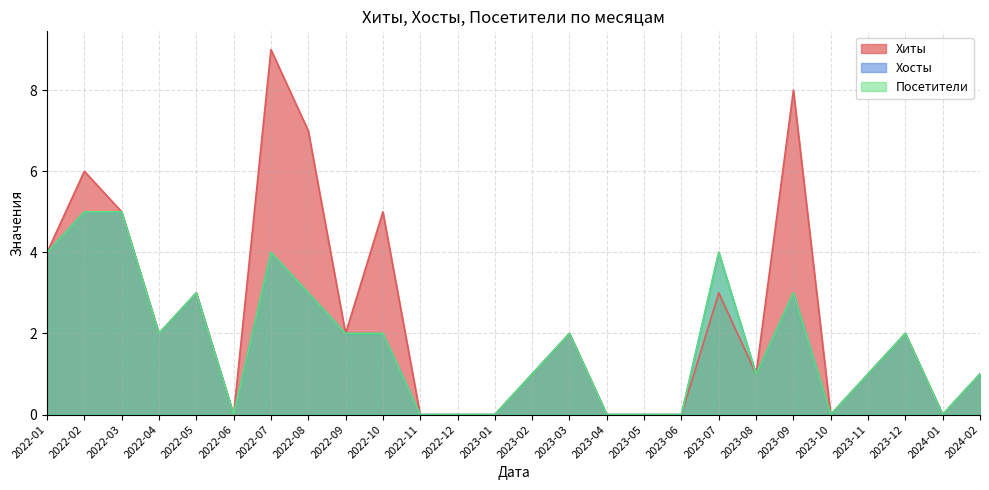

True or false: Хосты and Хиты cross at least once.

False